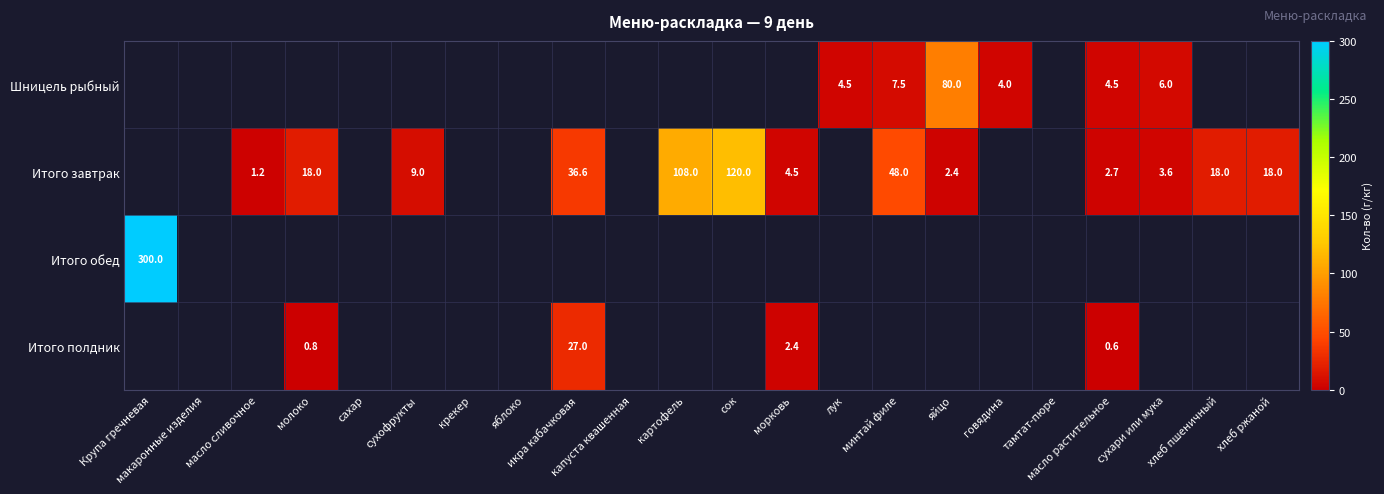

What is the difference between the Итого завтрак values at масло растительное and сухофрукты?

6.3